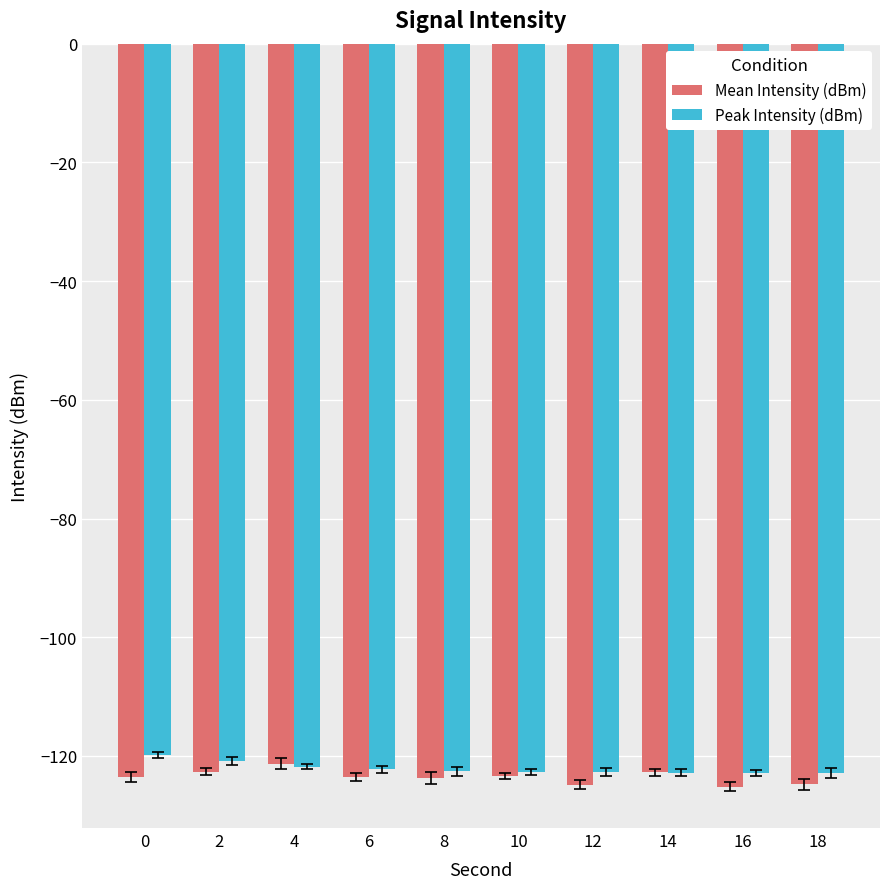

The Peak Intensity (dBm) series shows -31.3 at 12. True or false?

False